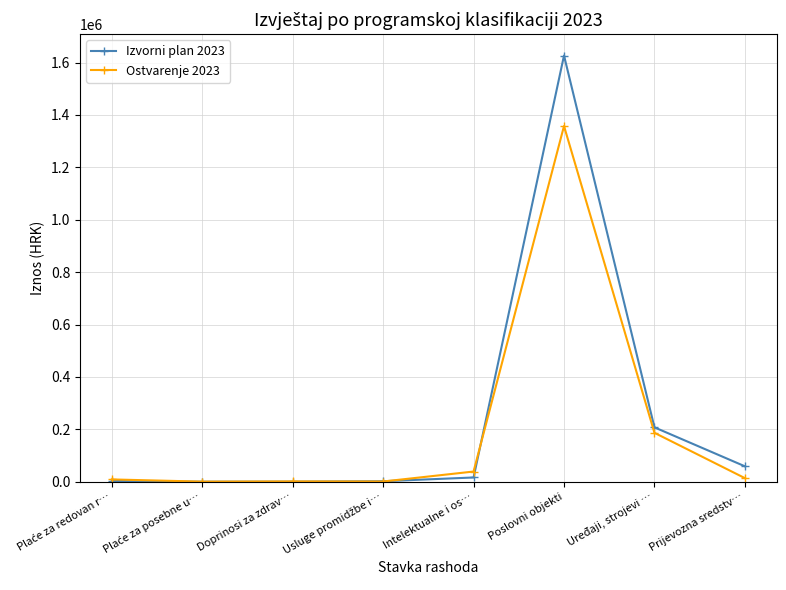

Which series has the largest range (max minus min)?

Izvorni plan 2023